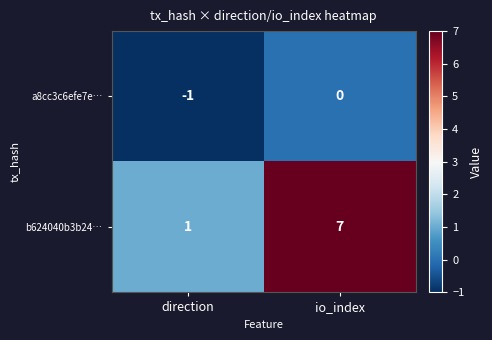

What is the average value of the b624040b3b24… series?

4